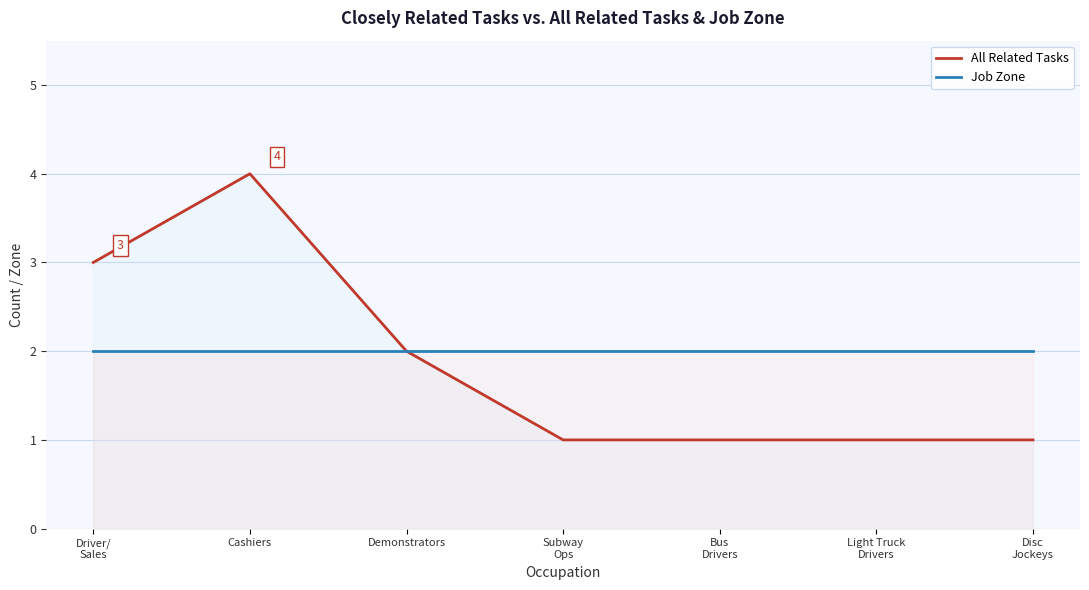

The All Related Tasks series shows 3 at Driver/
Sales. True or false?

True